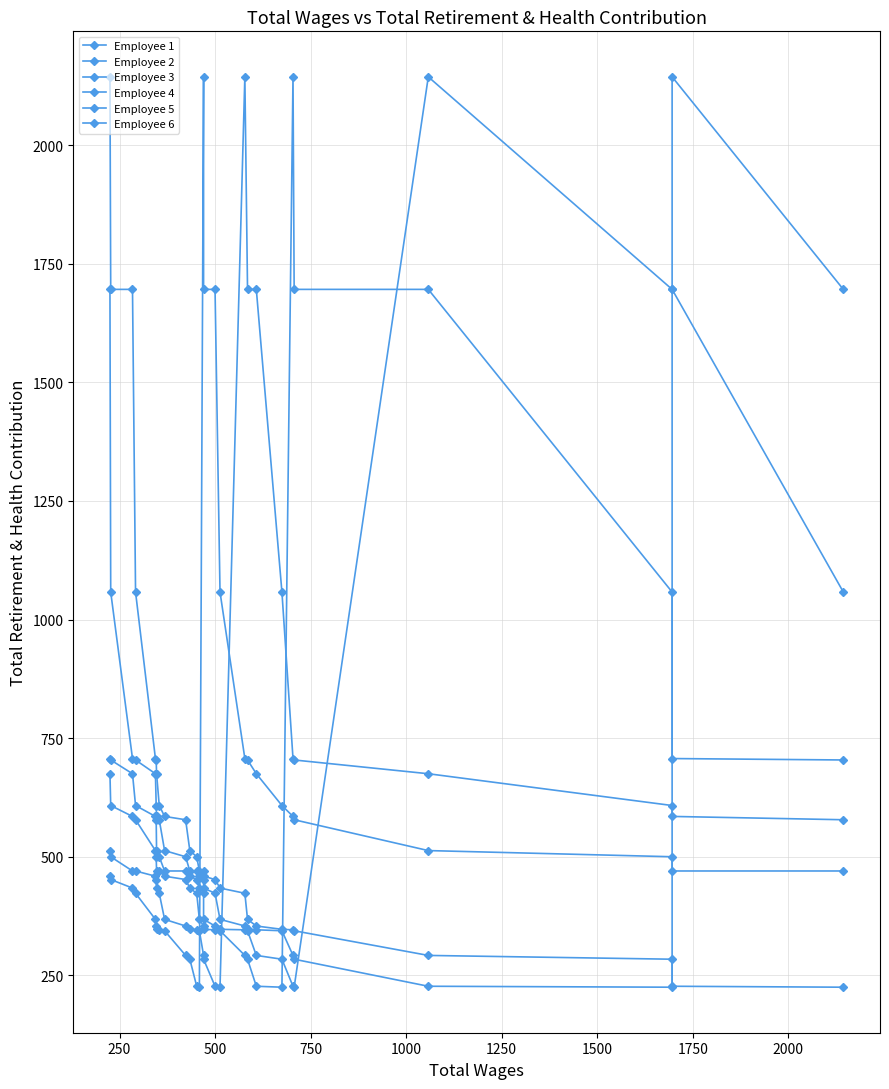

Which series changed the most between 1500 and 2000?

Employee 1